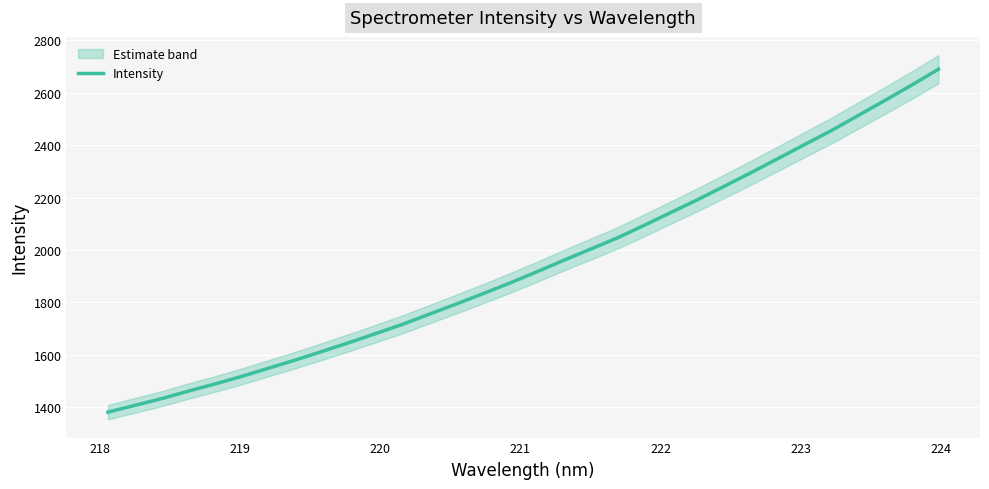

What is the highest value of the Intensity series?

2689.6